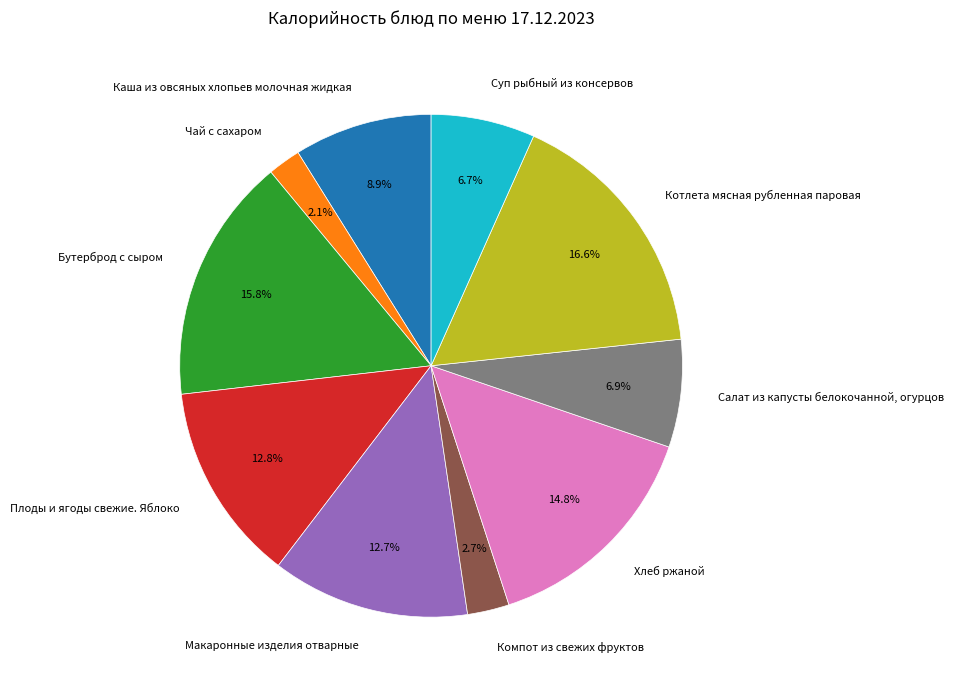

Approximately how many times larger is the value at Суп рыбный из консервов compared to Котлета мясная рубленная паровая?

0.4